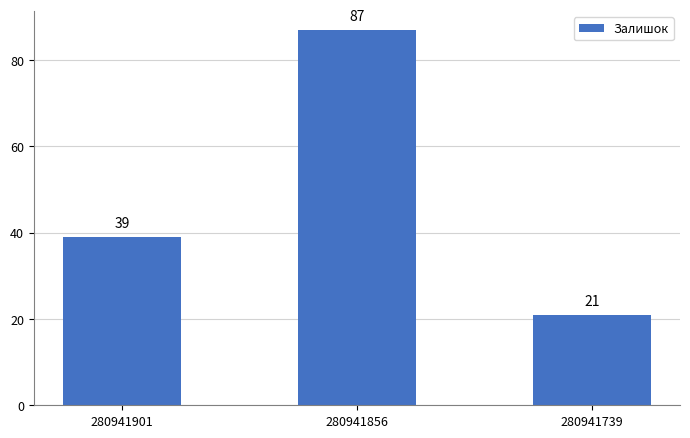

The value at 280941856 is 87. True or false?

True